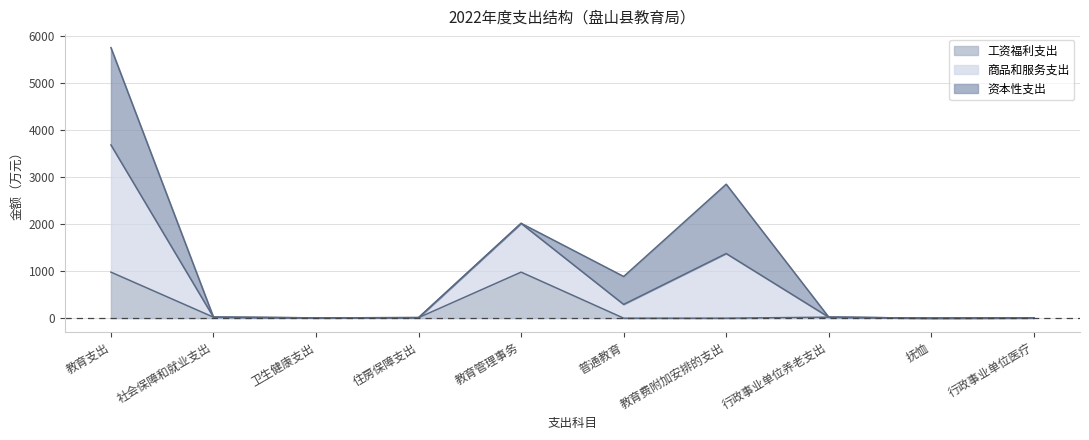

True or false: 工资福利支出 has a value of 0.0 at 教育费附加安排的支出.

True